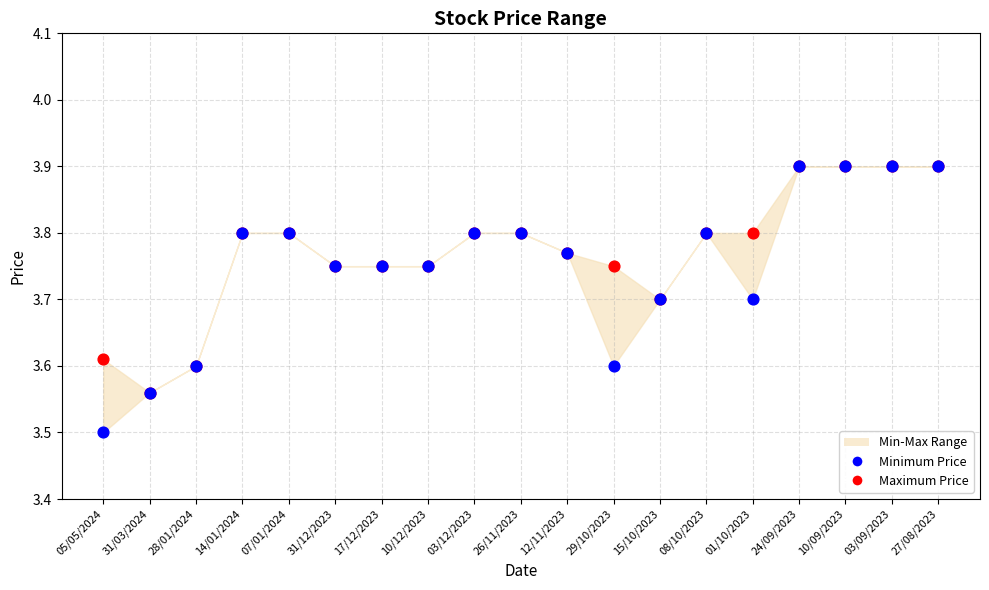

In the Minimum Price series, what Y value is closest to 3?

3.5